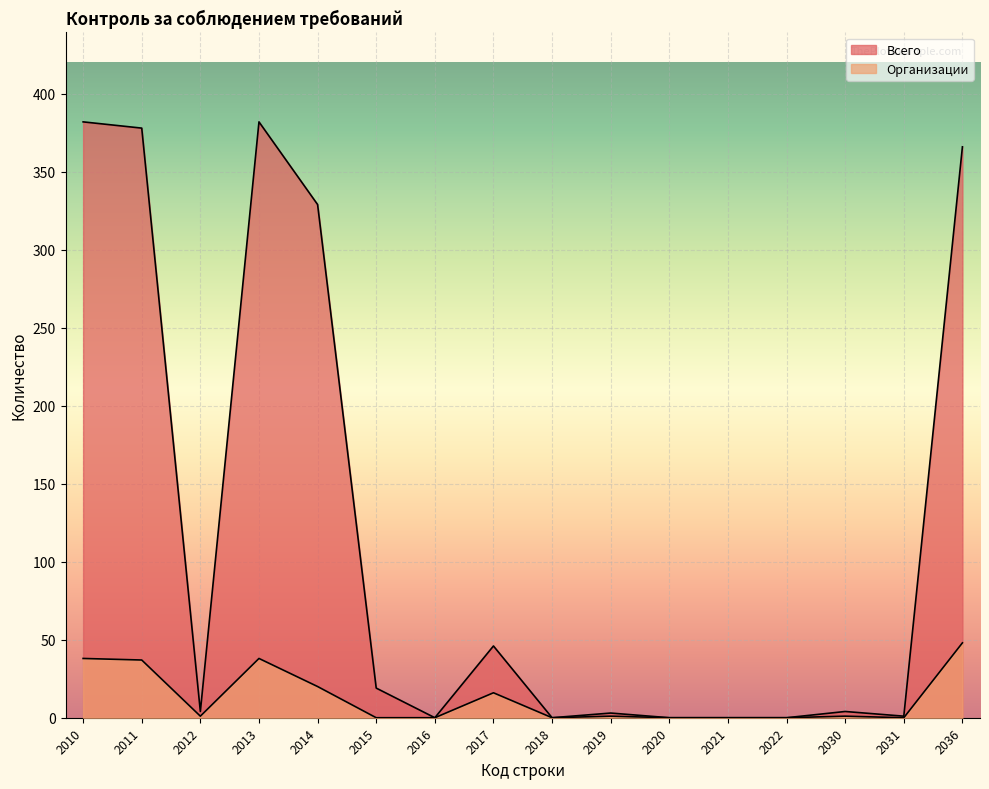

The value of Организации at 2012 is 0. True or false?

False